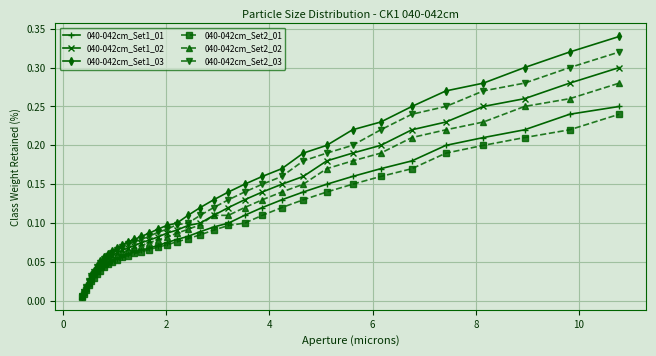

Which series has the widest spread of values?

040-042cm_Set1_03